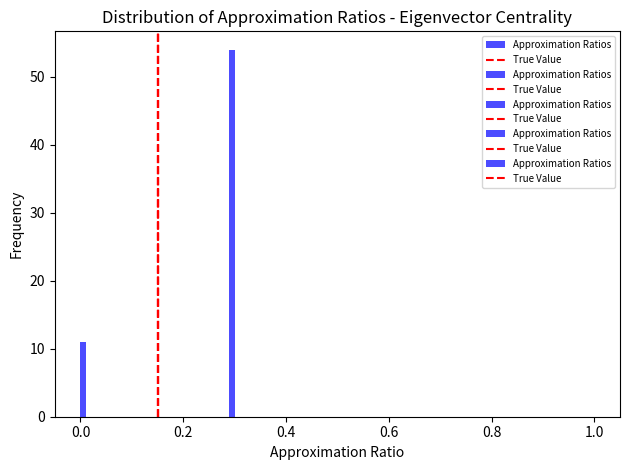

Read against the x-axis, roughly where is the centre of the tallest bar?

0.30